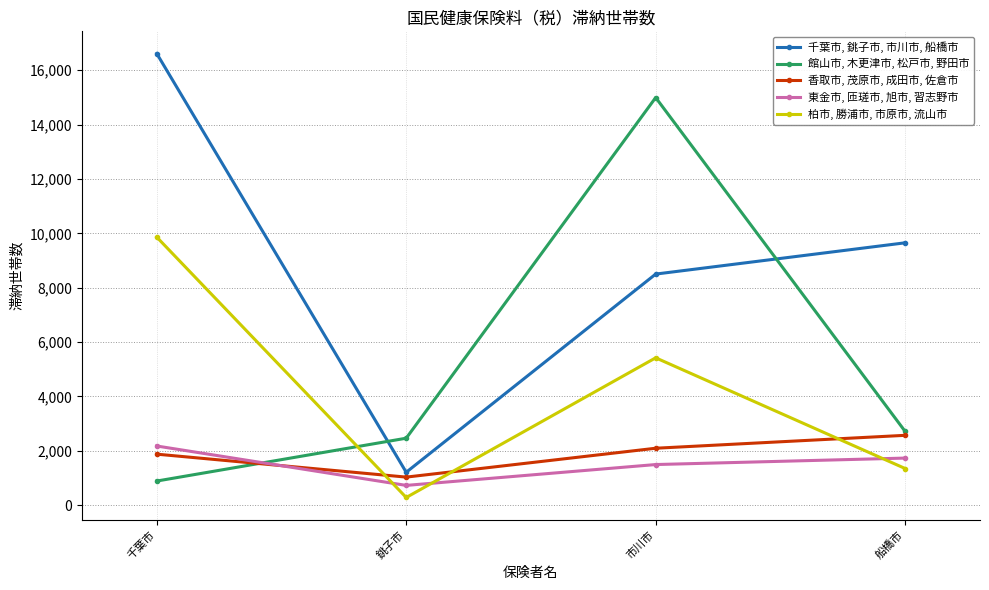

Rank the series at 船橋市 from lowest to highest value.

柏市, 勝浦市, 市原市, 流山市, 東金市, 匝瑳市, 旭市, 習志野市, 香取市, 茂原市, 成田市, 佐倉市, 館山市, 木更津市, 松戸市, 野田市, 千葉市, 銚子市, 市川市, 船橋市